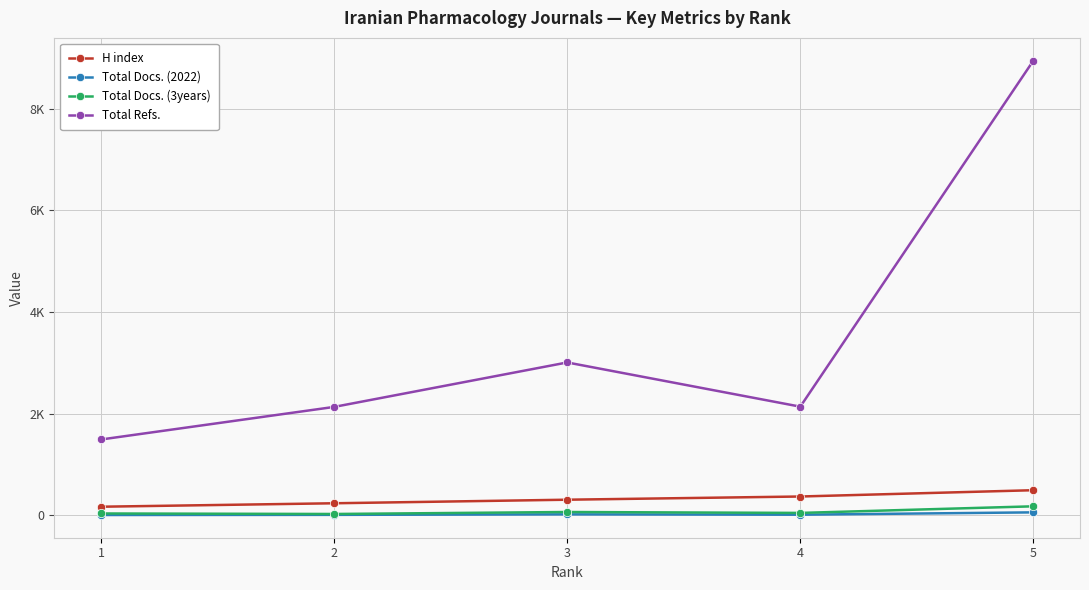

Is it true that H index equals 306 at 3?

True